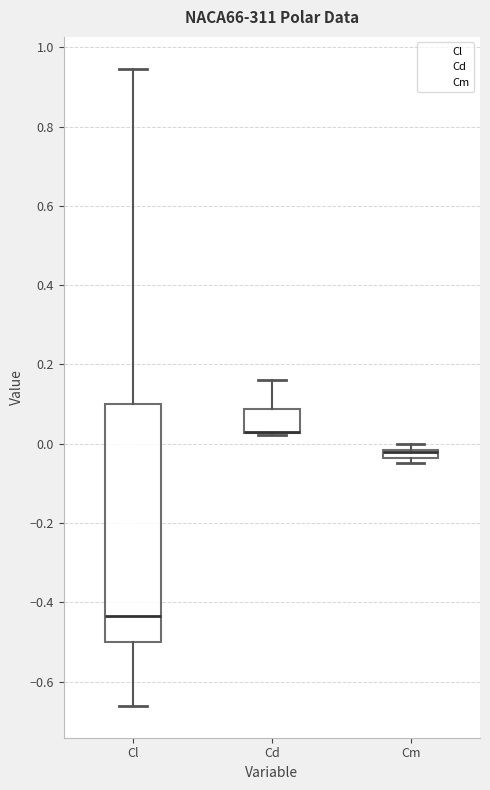

Where is the upper edge of the box for Cl on the y-axis? The values are not printed on the chart, so give them approximately, as read against the axis.

0.10